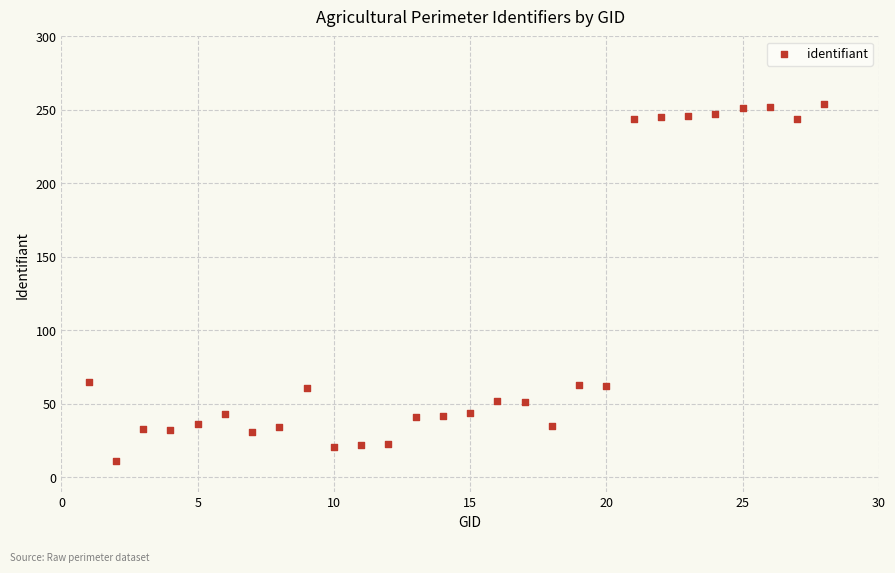

What is the range of X values (max minus min)?

27